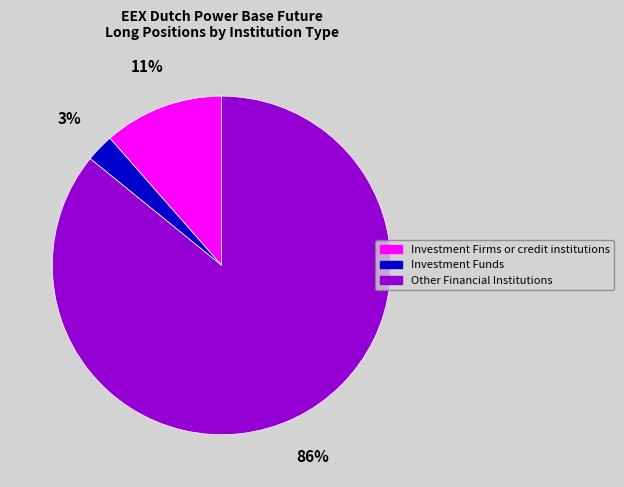

To the nearest percent, what is the average slice percentage?

33%